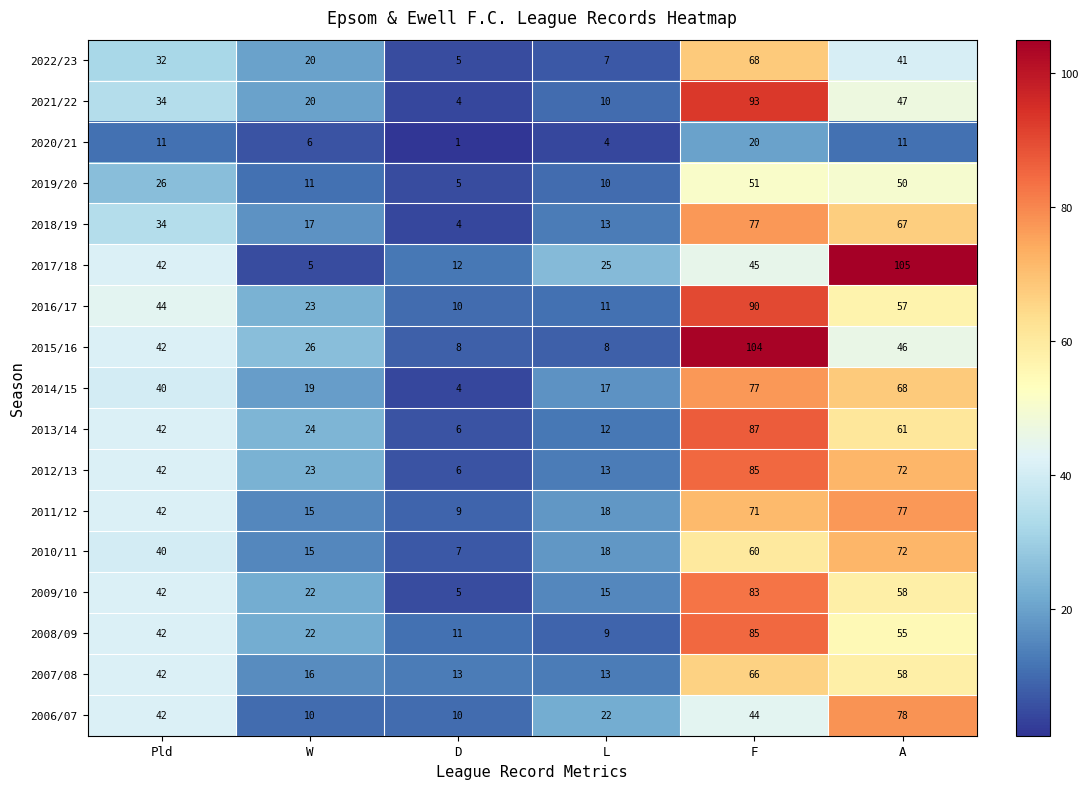

Where is 2019/20 nearest to the value 28?

Pld